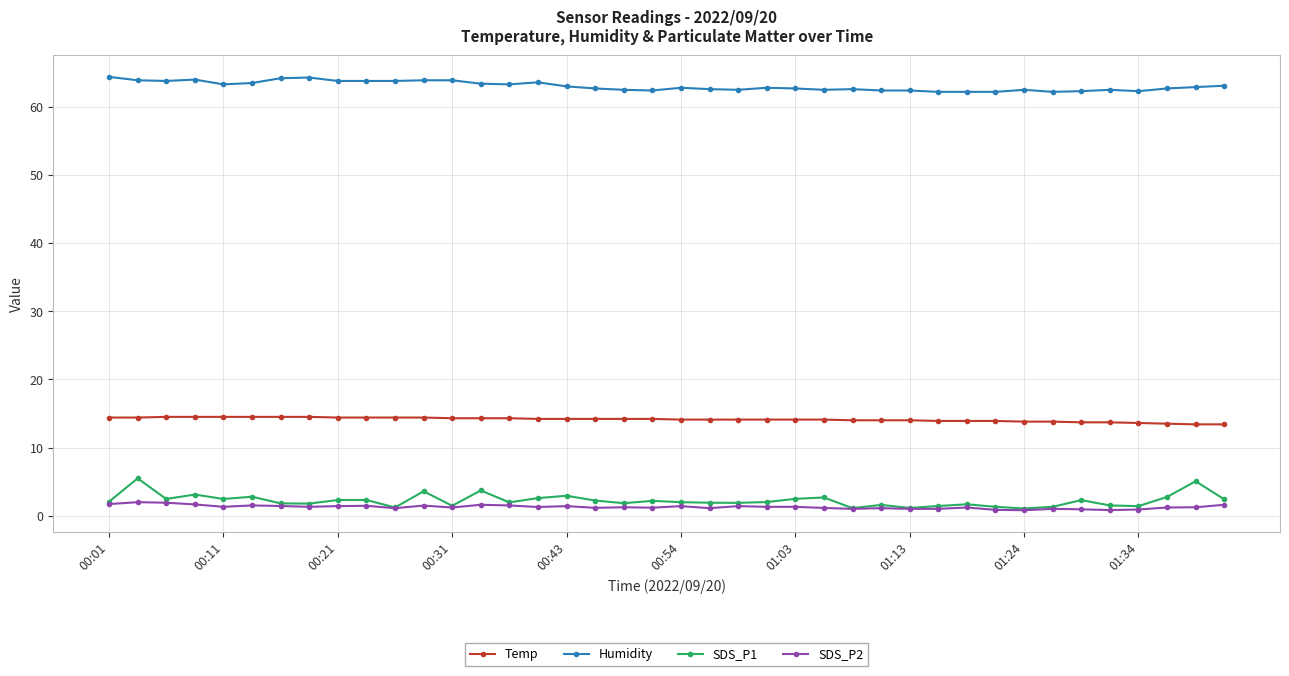

True or false: SDS_P1 has more than 2 interior local peaks.

True